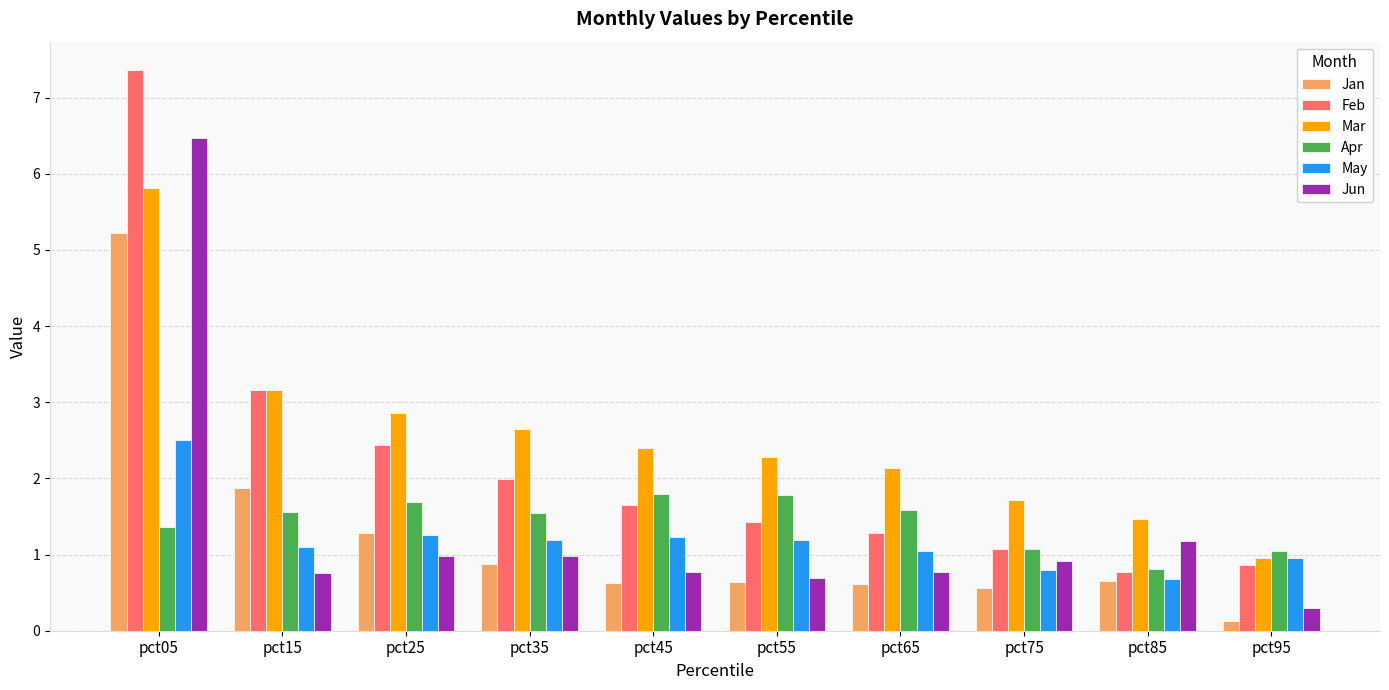

What is the sum of the May values at pct45 and pct75?

2.0